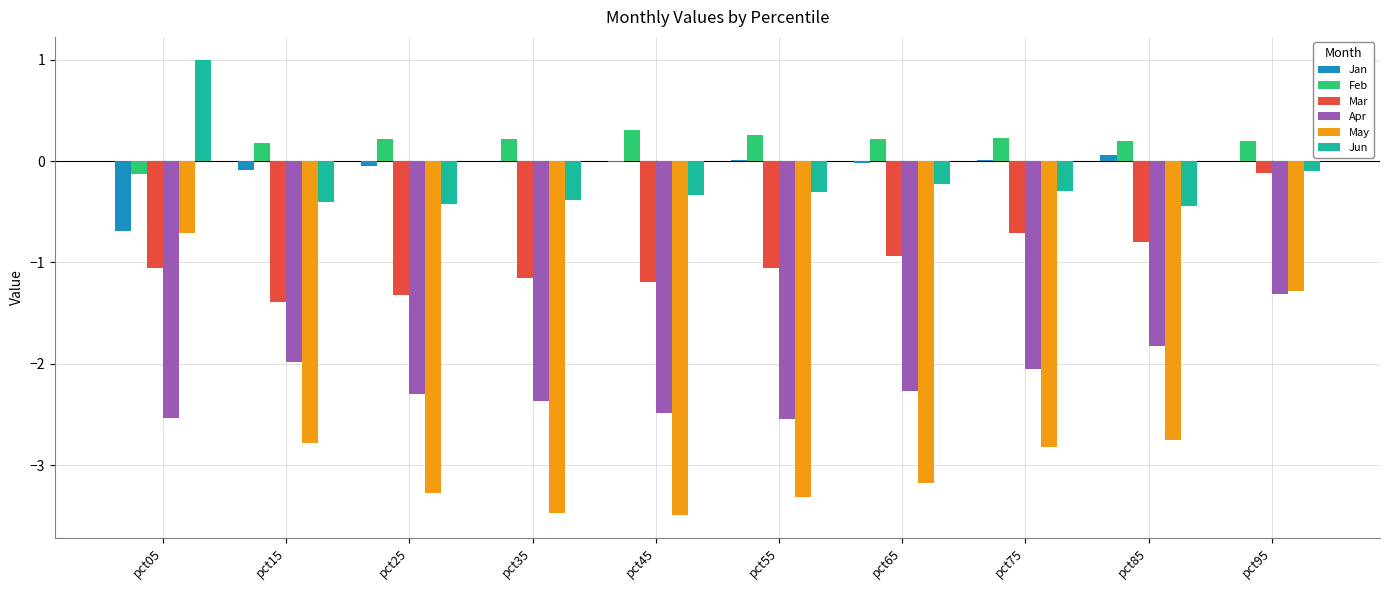

Does the chart contain stacked bars?

No